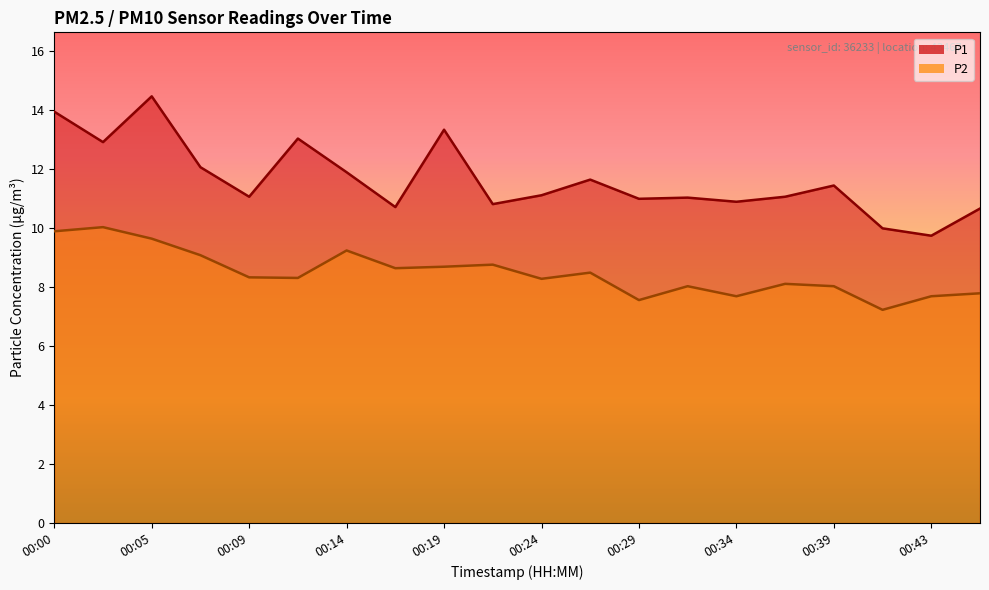

Between 00:02 and 00:05, which series saw the biggest shift?

P1